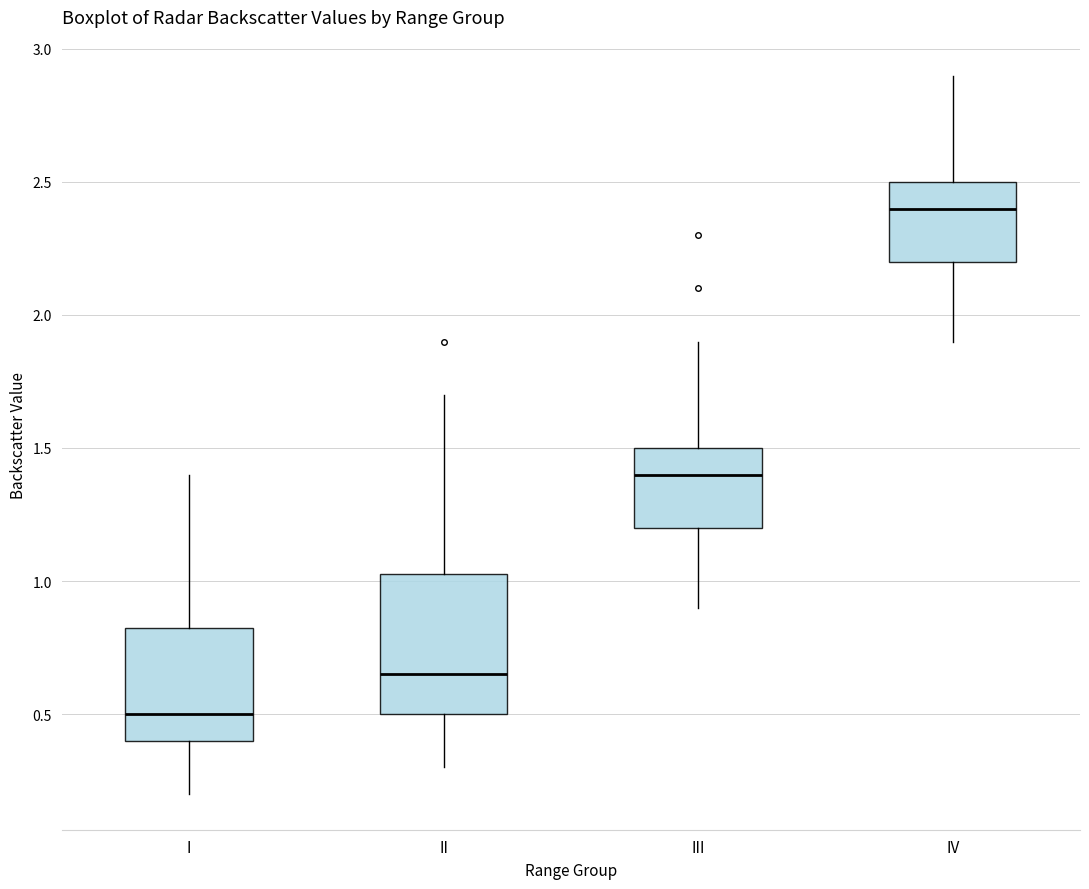

Which box is the tallest, from its lower edge to its upper edge?

II